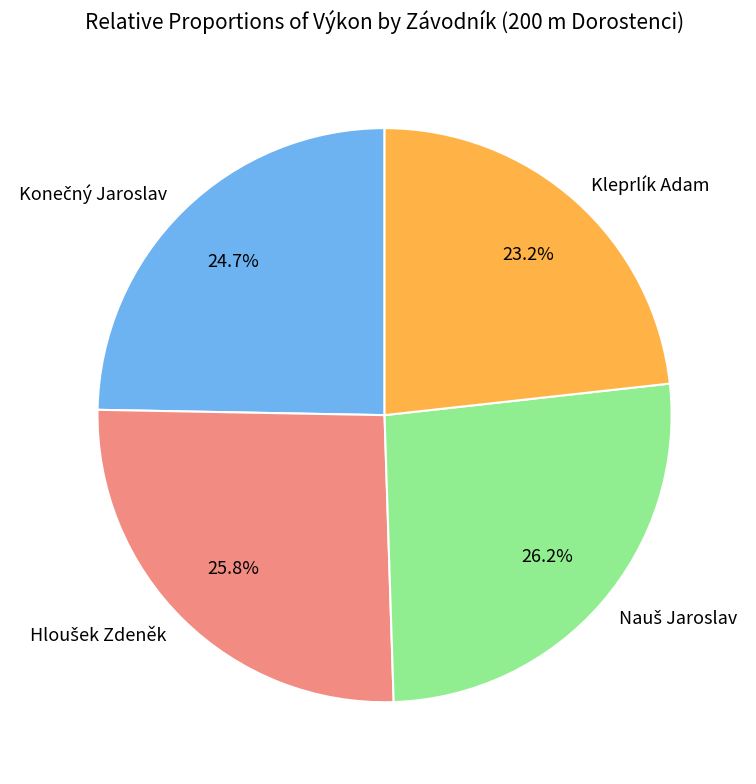

To the nearest percent, what is the average slice percentage?

25%